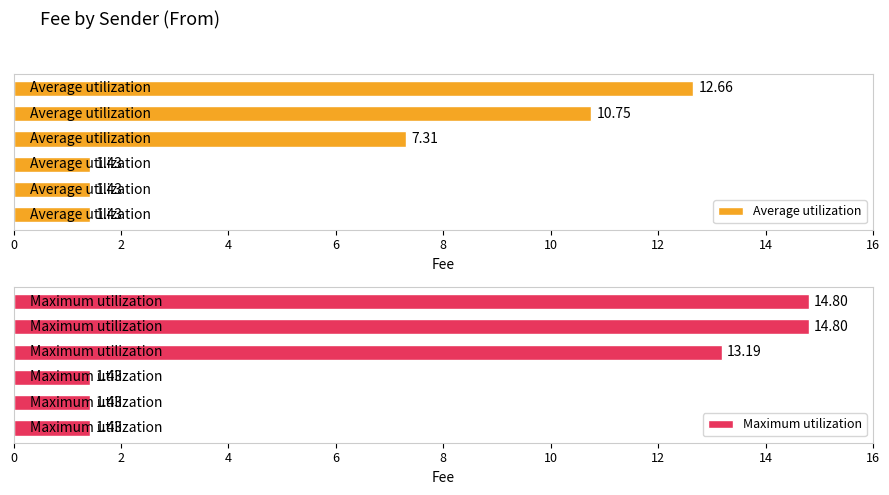

At which label does Maximum utilization first exceed 13?

6